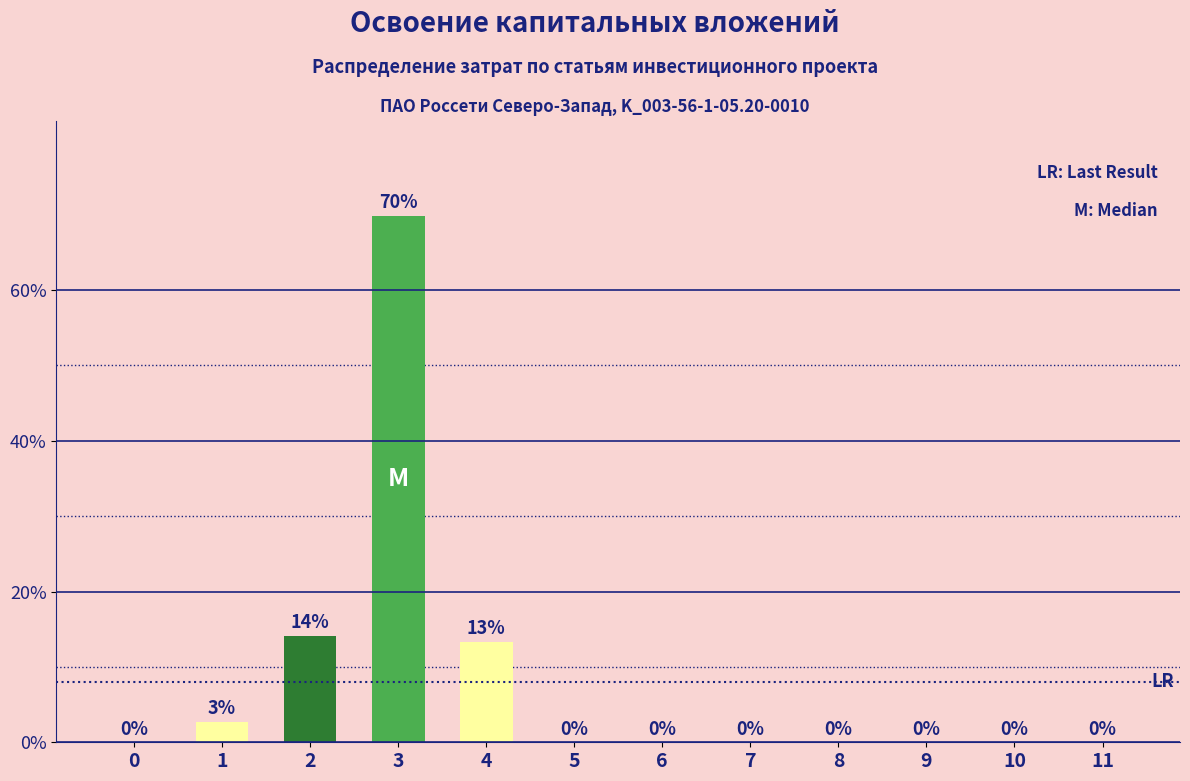

Which label corresponds to the largest value in the chart?

3